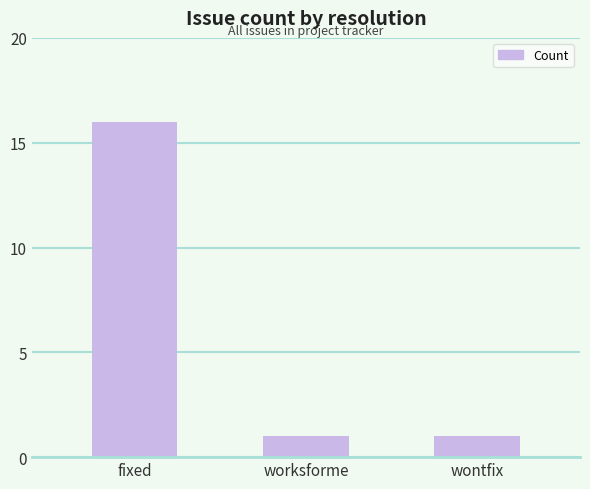

True or false: the data shows 16 at fixed.

True